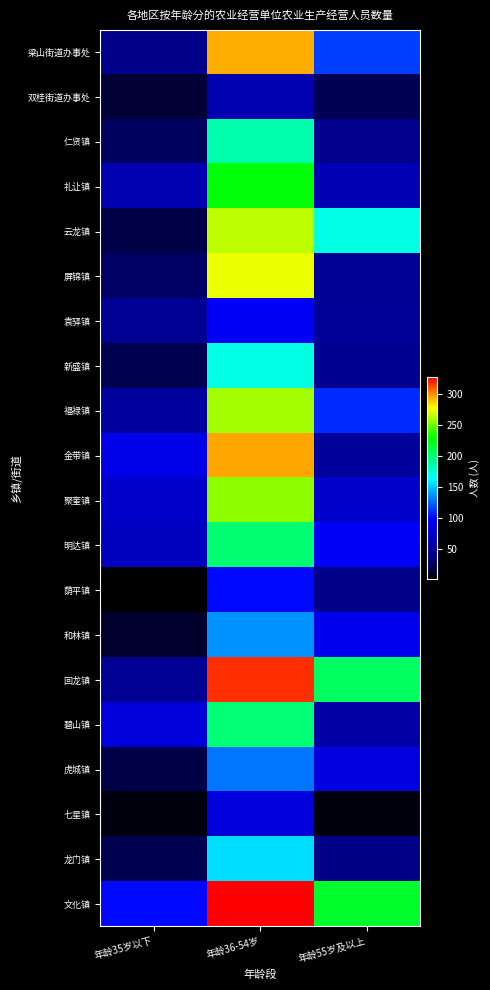

At how many categories does at least one series exceed 22?

3